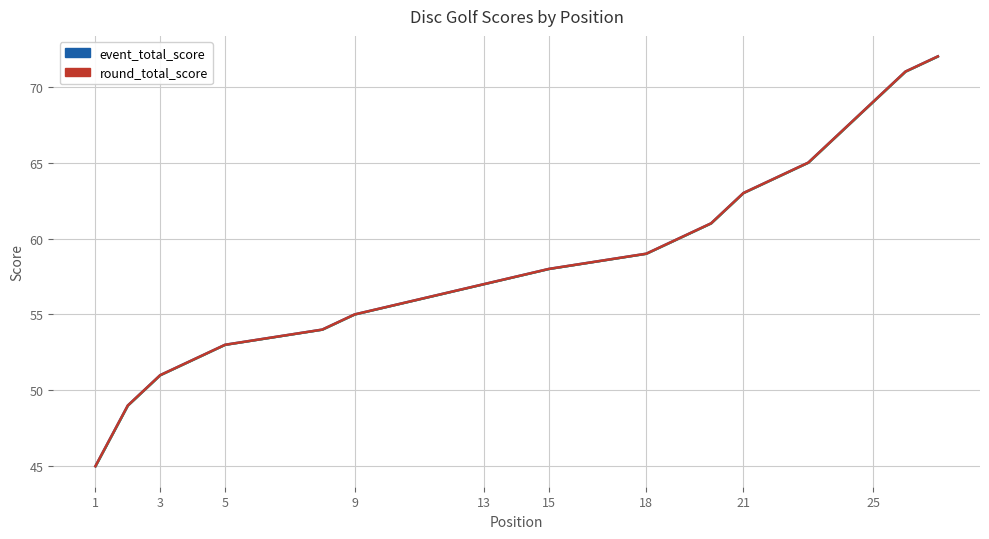

Is this an area chart (filled region under the line)?

No